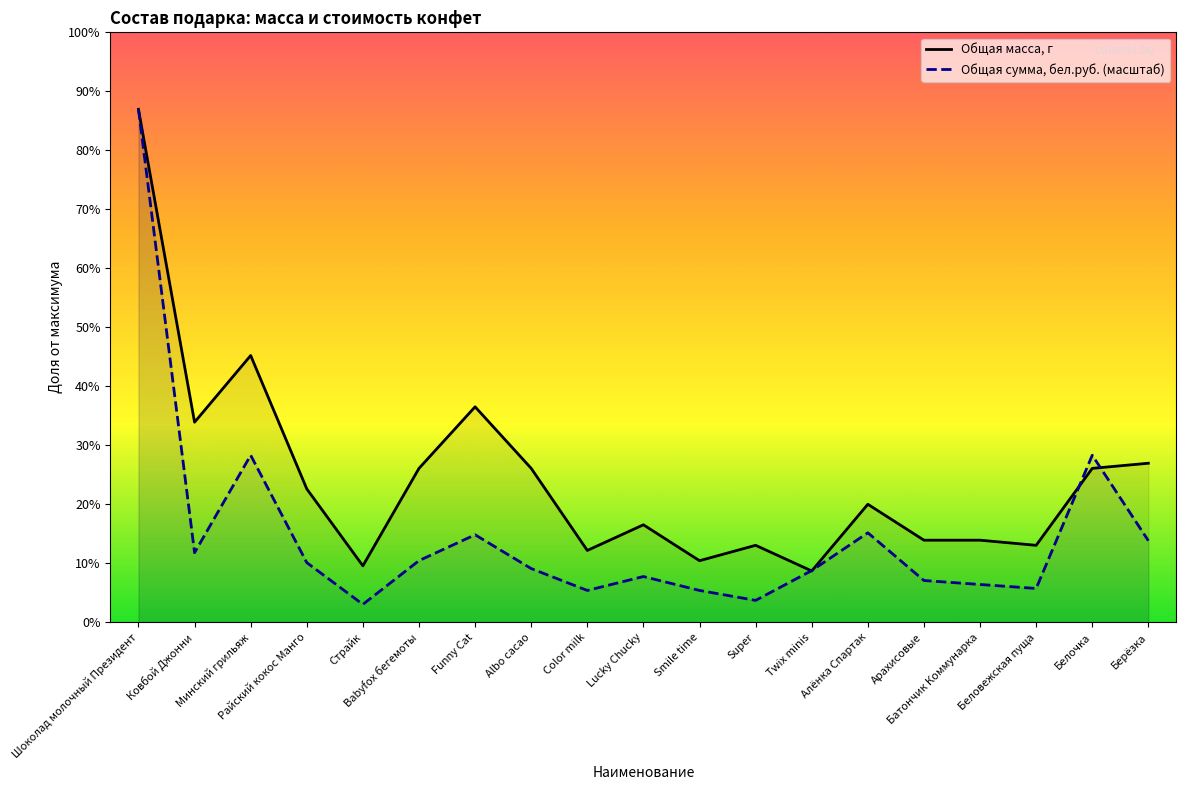

How many data points does each series have?

19